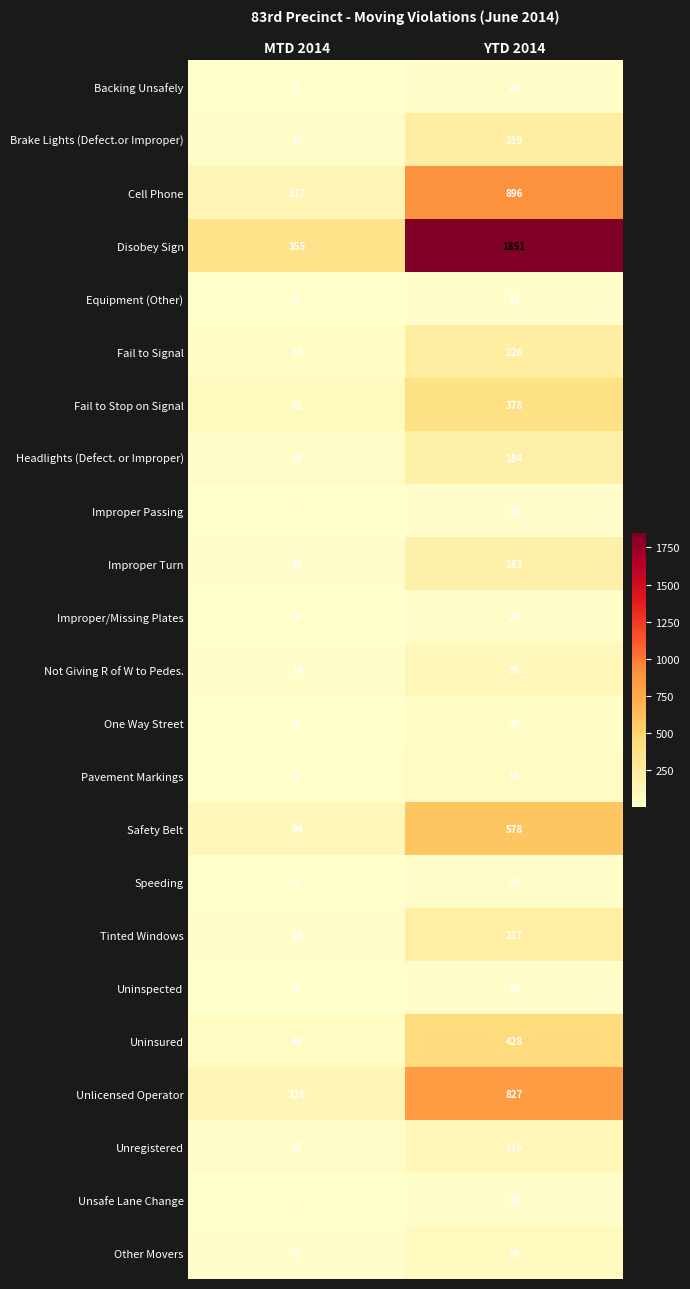

Rank the series at YTD 2014 from lowest to highest value.

Unsafe Lane Change, Equipment (Other), Improper Passing, Uninspected, Improper/Missing Plates, Speeding, Backing Unsafely, One Way Street, Pavement Markings, Other Movers, Not Giving R of W to Pedes., Unregistered, Improper Turn, Headlights (Defect. or Improper), Tinted Windows, Brake Lights (Defect.or Improper), Fail to Signal, Fail to Stop on Signal, Uninsured, Safety Belt, Unlicensed Operator, Cell Phone, Disobey Sign